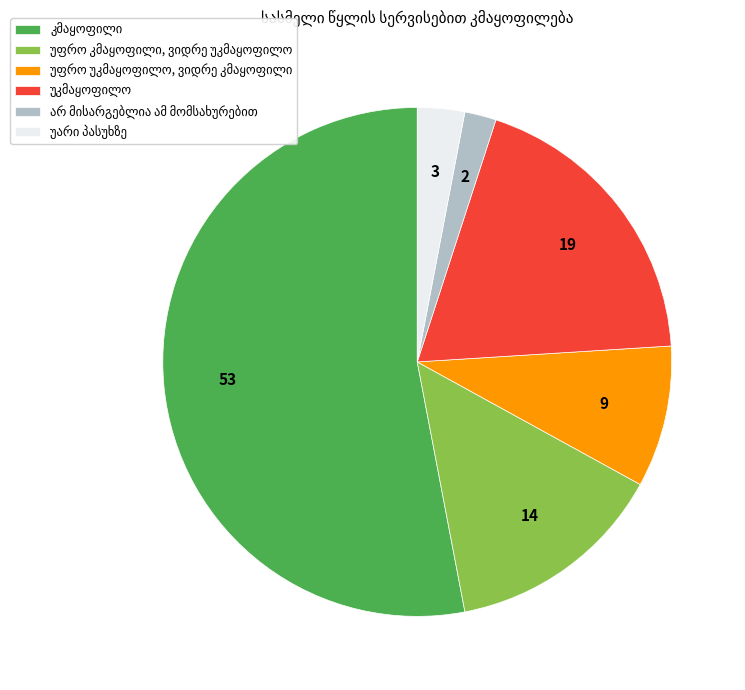

How many segments does this pie chart have?

6